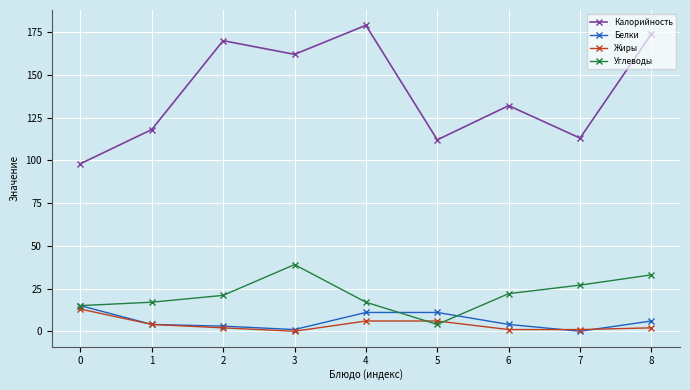

What are all the series names shown in the legend?

Калорийность, Белки, Жиры, Углеводы